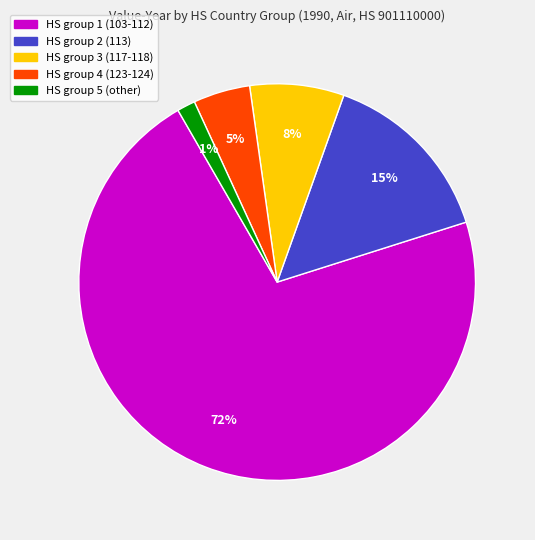

How many segments does this pie chart have?

5